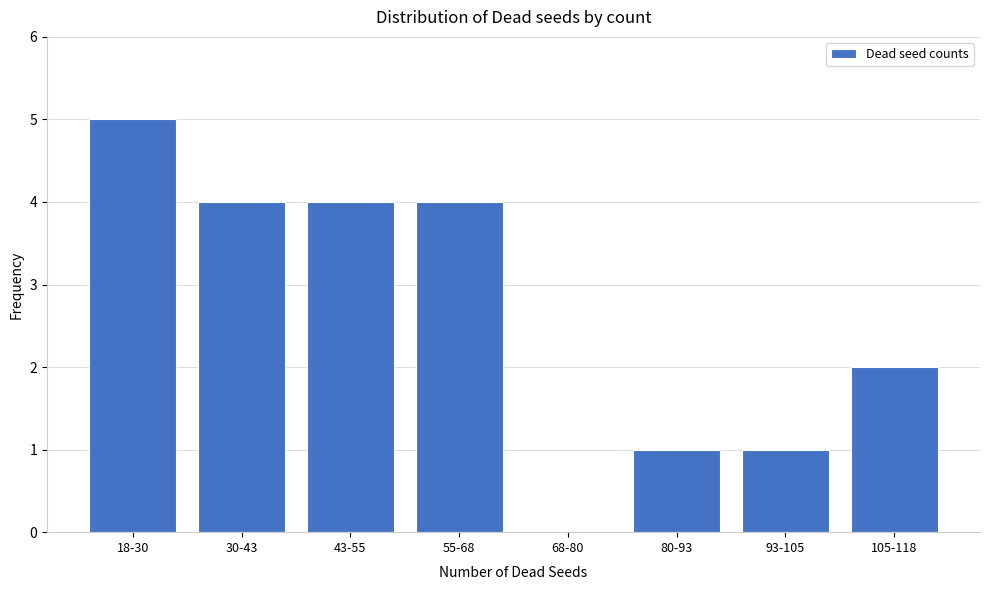

Reading left to right, transcribe all the data shown in this chart.

18-30=5	30-43=4	43-55=4	55-68=4	68-80=0	80-93=1	93-105=1	105-118=2